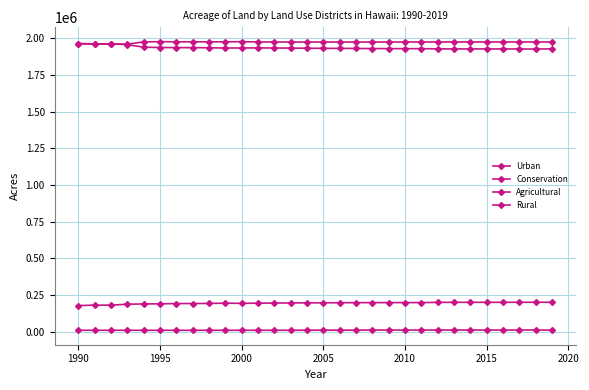

What is the minimum value for Agricultural?

1925952.4